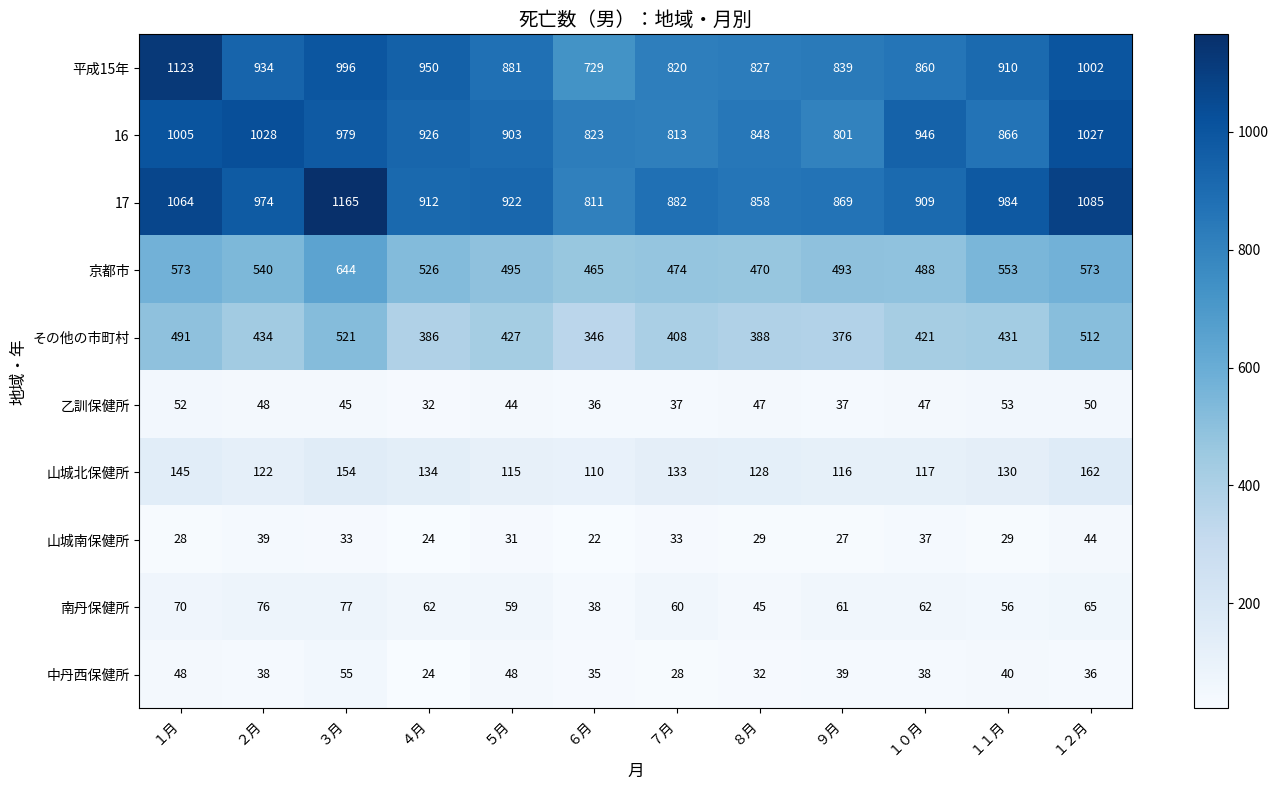

What is the greatest value displayed?

1165